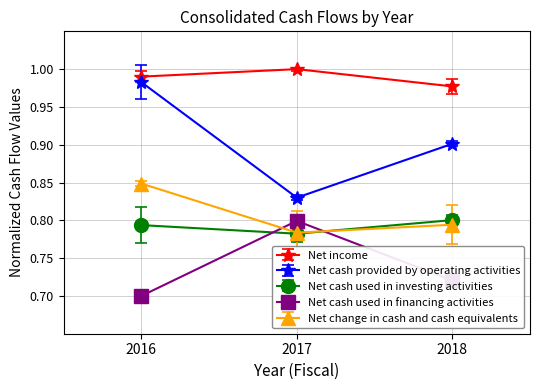

What is the value of the Net cash provided by operating activities point at the 3rd from the left?

0.9